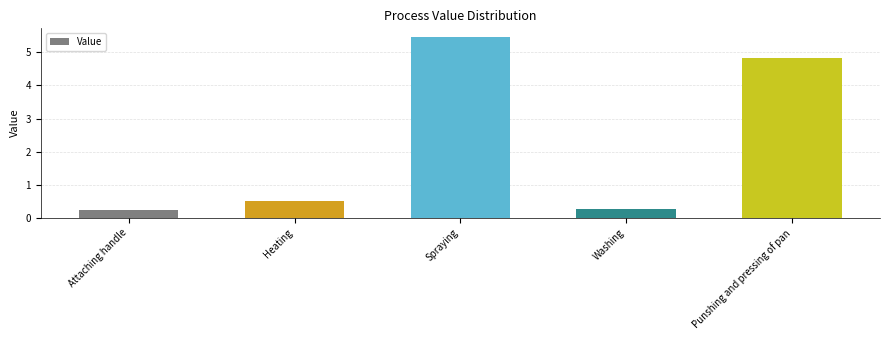

How many distinct data groups are displayed?

1